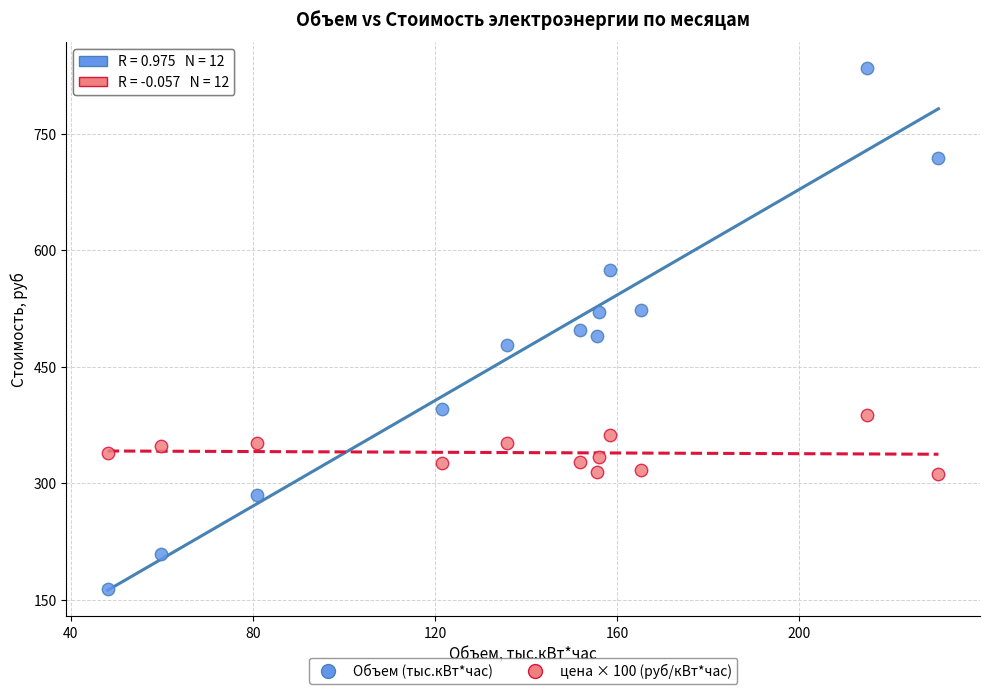

Which series contains the highest Y value?

Объем (тыс.кВт*час)